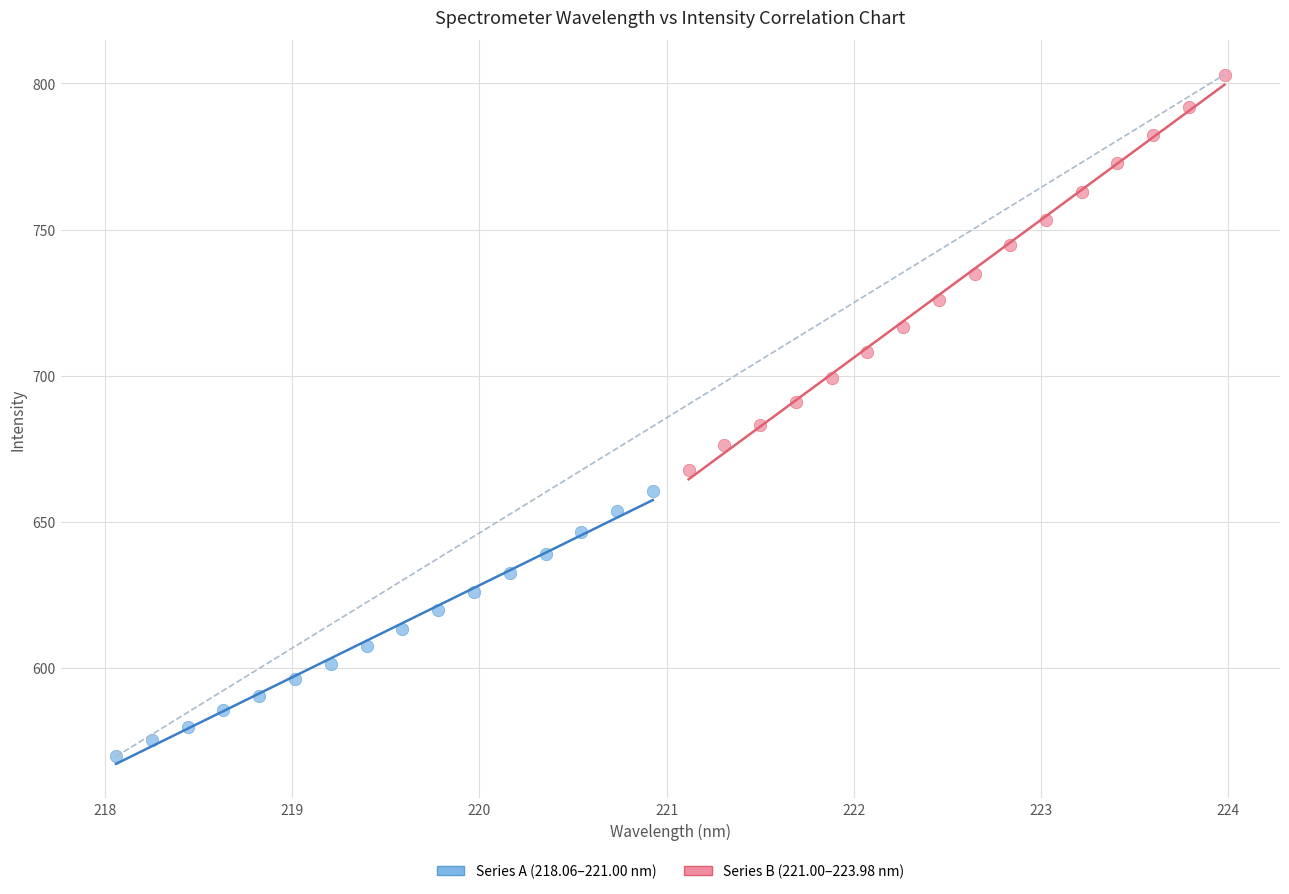

Which series has the widest spread of Y values?

Series B (221.00–223.98 nm)